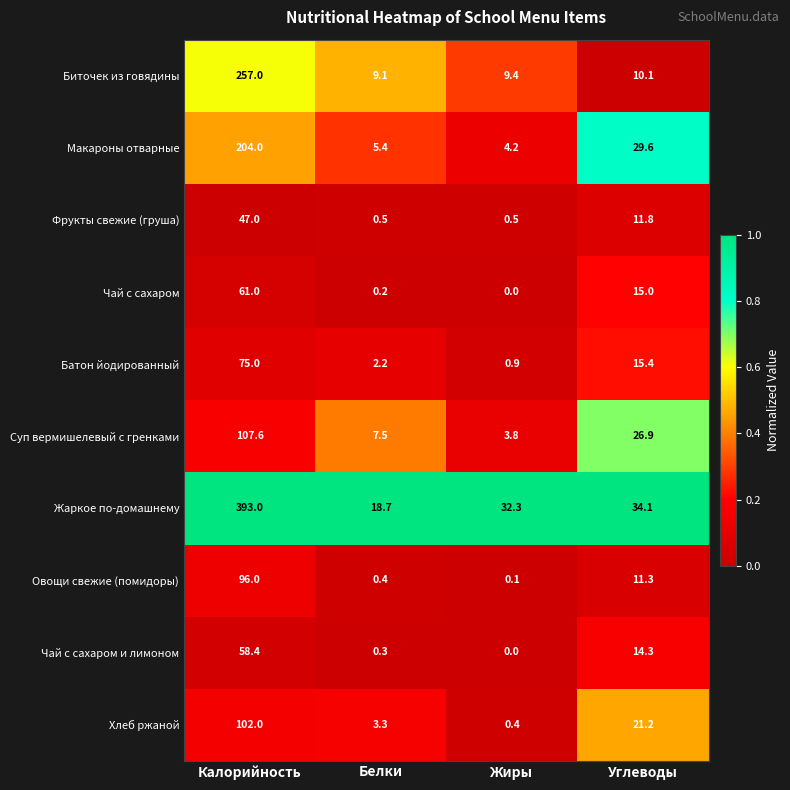

What is the difference between the maximum and minimum values in the Суп вермишелевый с гренками series?

103.8